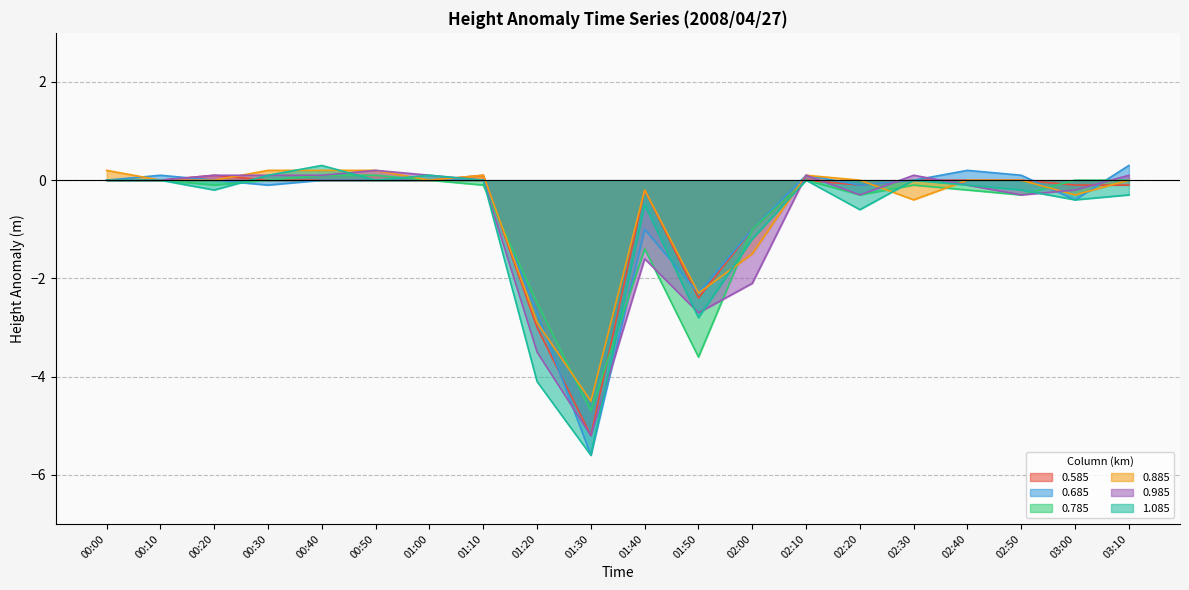

Which series ends up on top after the final intersection of 0.985 and 0.685?

0.685